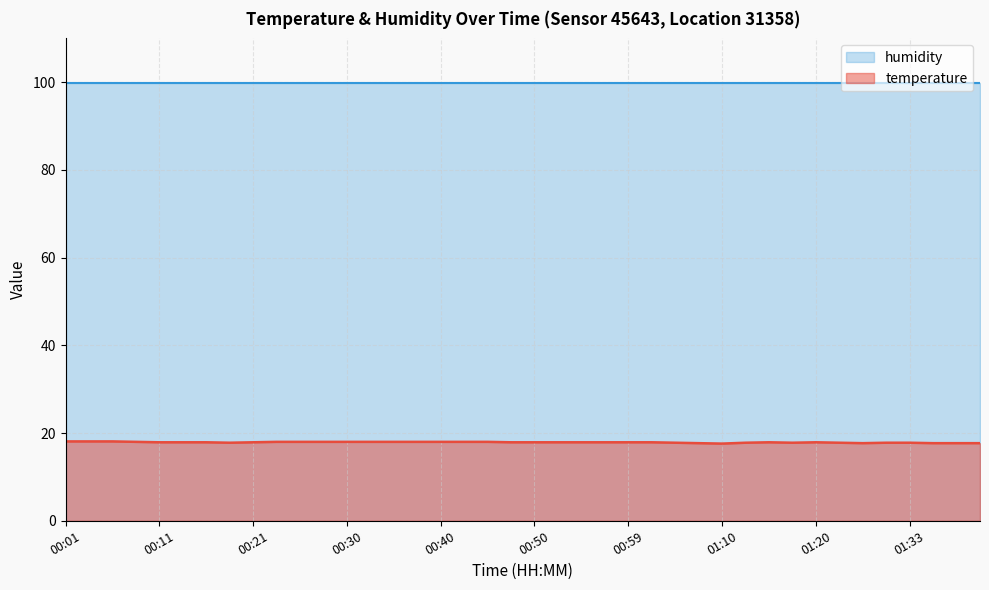

Which series has the largest range (max minus min)?

temperature